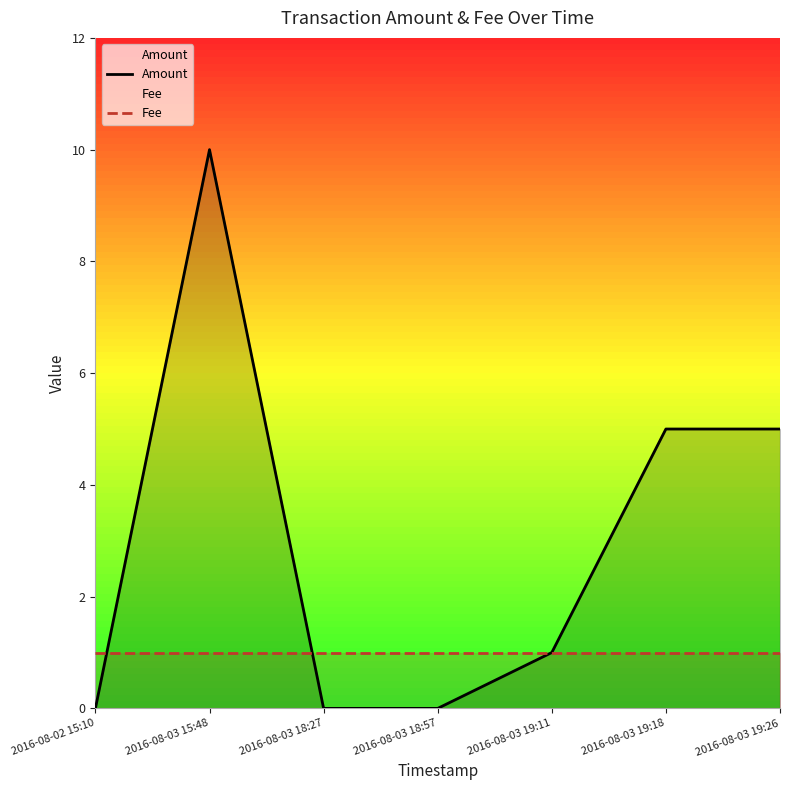

How many categories are shown in the chart?

7